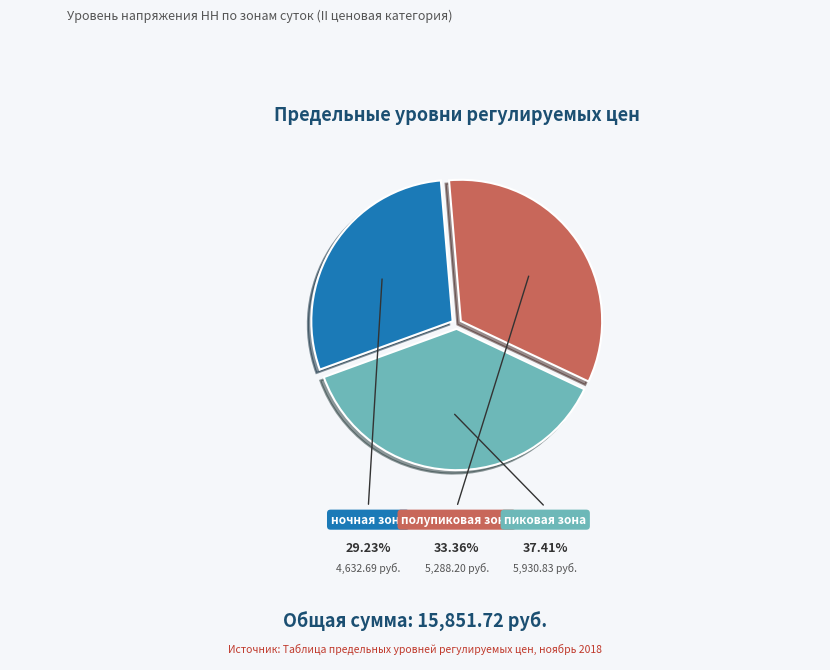

Which slice is the largest?

пиковая зона